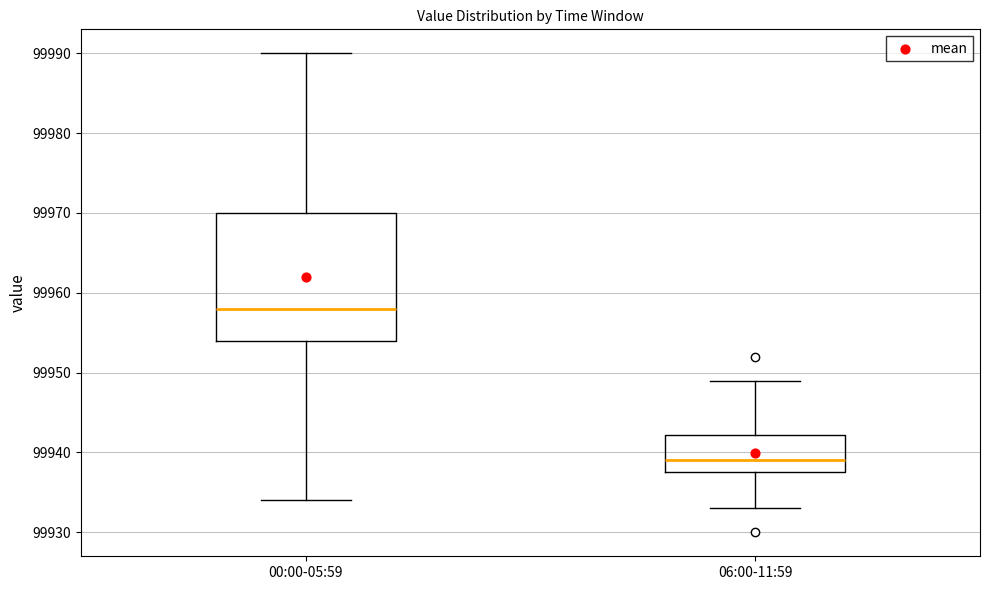

Comparing the boxes themselves (not the whiskers), which one is the tallest?

00:00-05:59